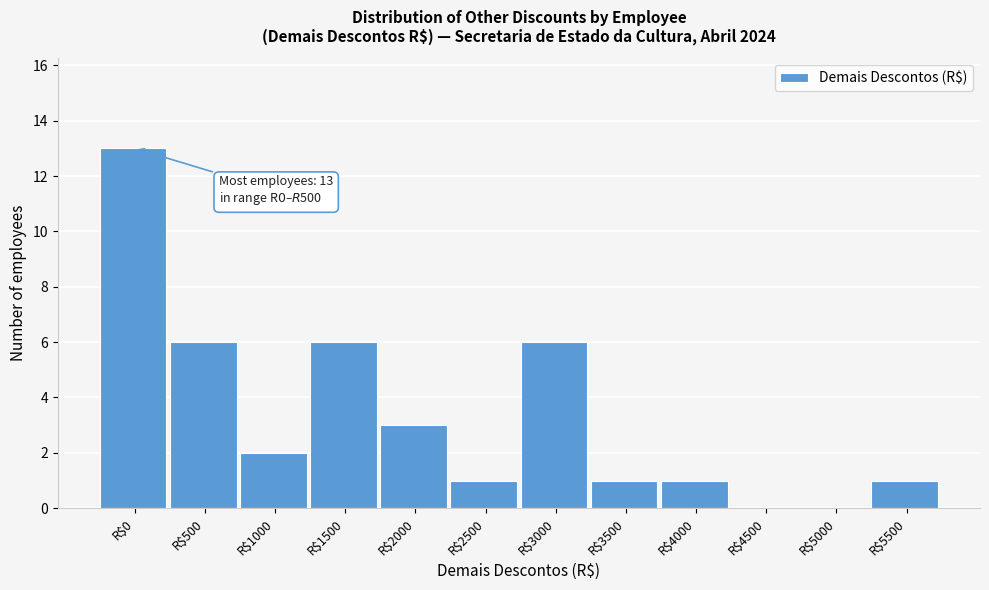

What is the greatest value displayed?

13